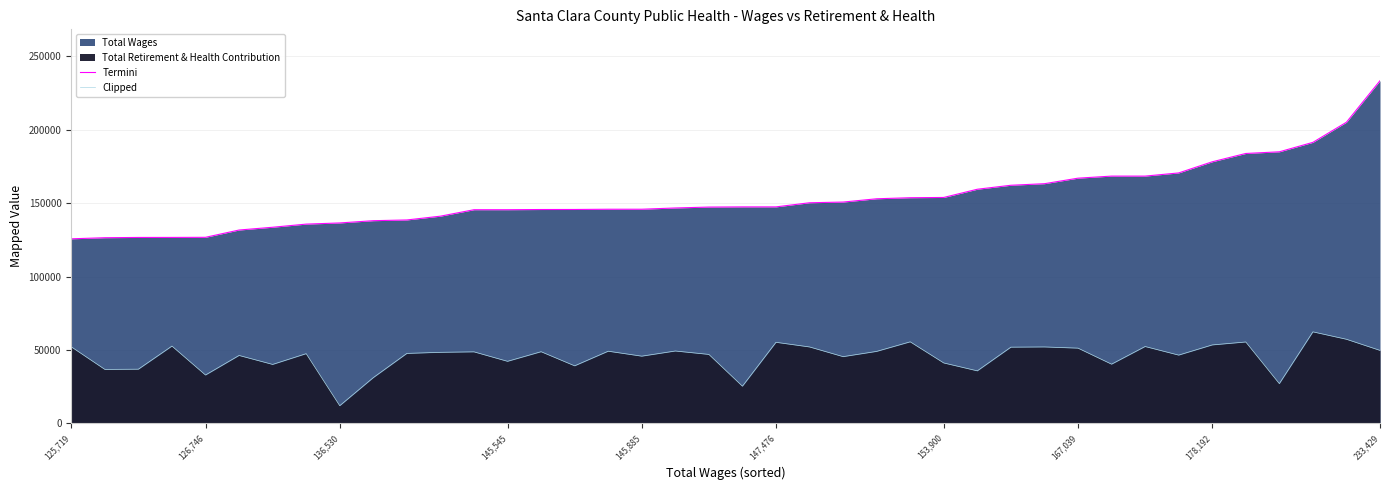

The value of Termini at 24 is 153000. True or false?

True